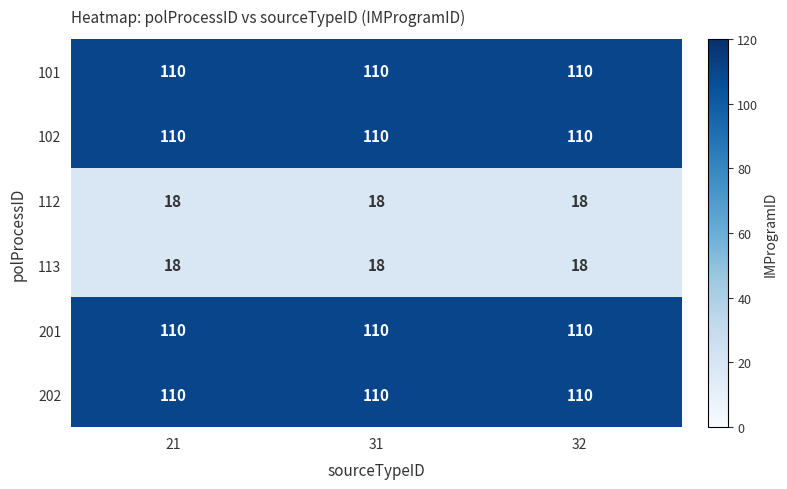

Read the 102 value at 32.

110